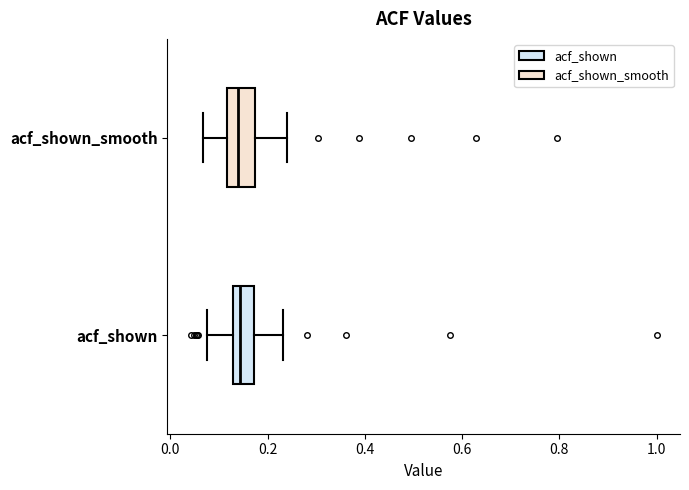

Reading bottom to top, transcribe this box plot: for each box, give where its median line is, the range the box spans, and where its two whiskers end, as read against the x-axis. The values are not printed on the chart, so give them approximately, as read against the axis.

acf_shown: median 0.14, box 0.12 to 0.18, whiskers 0.08 to 0.24
acf_shown_smooth: median 0.14, box 0.12 to 0.18, whiskers 0.06 to 0.24